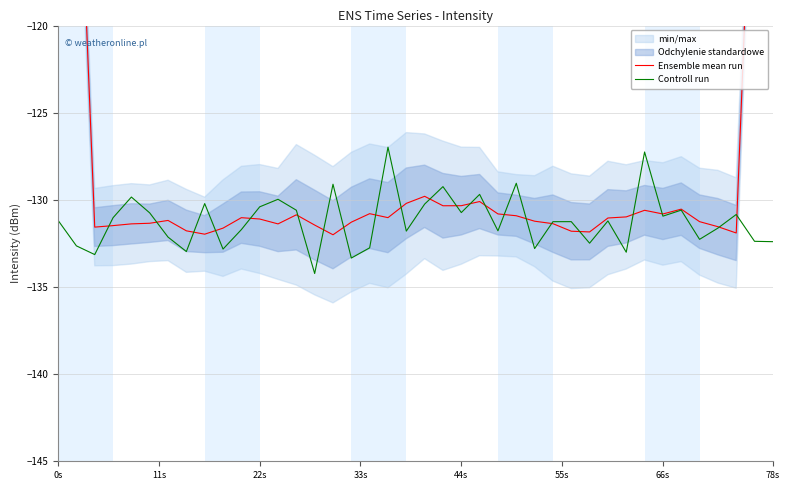

What is the minimum value for Controll run?

-134.2